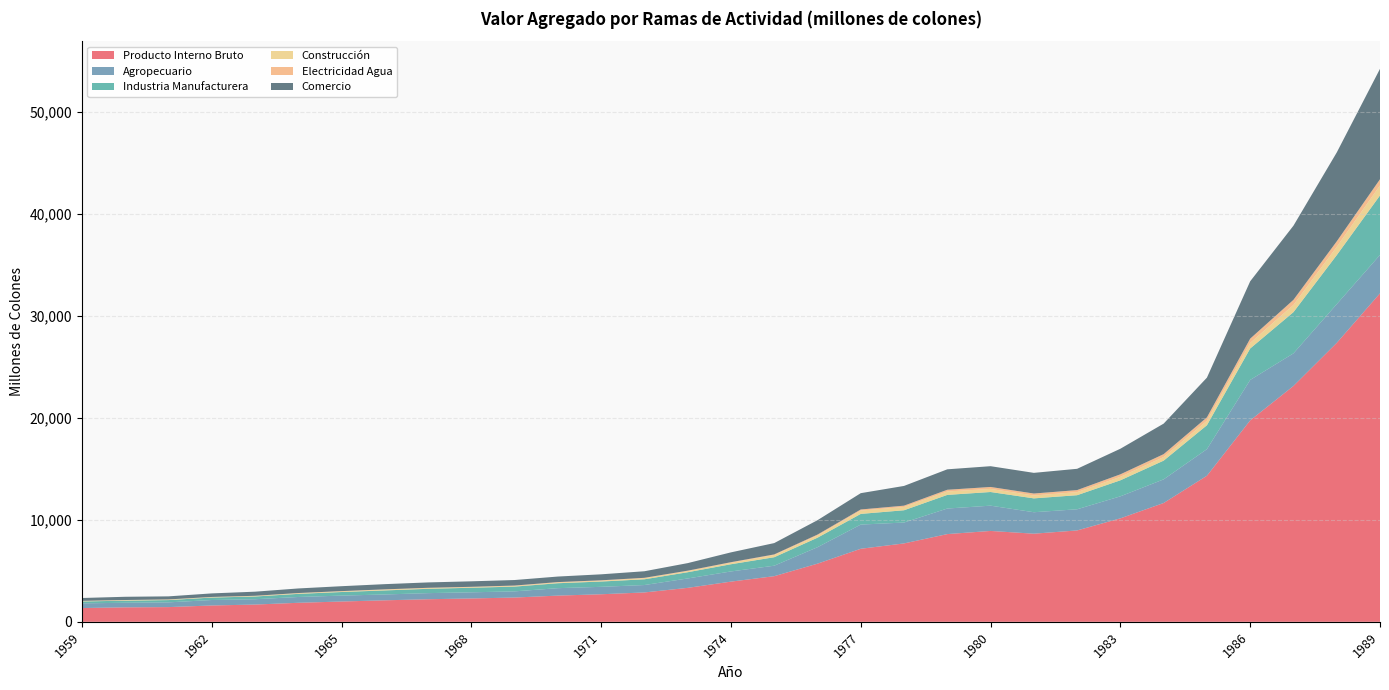

Reading left to right, extract all data points from this chart.

Producto Interno Bruto: 1959=1350.3	1960=1420.0	1961=1444.1	1962=1602.6	1963=1693.6	1964=1866.7	1965=1992.2	1966=2109.7	1967=2215.7	1968=2291.9	1969=2381.8	1970=2571.4	1971=2703.9	1972=2881.9	1973=3331.6	1974=3943.6	1975=4477.7	1976=5705.9	1977=7167.1	1978=7692.2	1979=8607.2	1980=8916.6	1981=8646.5	1982=8966.2	1983=10151.8	1984=11657.2	1985=14330.8	1986=19762.9	1987=23140.6	1988=27365.8	1989=32230.0
Agropecuario: 1959=461.6	1960=449.3	1961=465.6	1962=537.0	1963=522.8	1964=569.7	1965=579.6	1966=573.9	1967=599.9	1968=602.7	1969=607.1	1970=731.2	1971=729.0	1972=728.1	1973=922.4	1974=999.0	1975=1028.2	1976=1614.4	1977=2374.1	1978=2048.9	1979=2508.2	1980=2480.2	1981=2106.0	1982=2075.4	1983=2160.5	1984=2319.8	1985=2610.6	1986=3968.9	1987=3198.4	1988=3800.8	1989=3767.0
Industria Manufacturera: 1959=185.5	1960=206.8	1961=223.4	1962=241.4	1963=267.7	1964=306.1	1965=352.2	1966=396.6	1967=422.3	1968=448.0	1969=466.2	1970=484.7	1971=519.2	1972=562.6	1973=610.5	1974=706.6	1975=831.3	1976=932.6	1977=1046.6	1978=1204.7	1979=1337.6	1980=1339.4	1981=1359.1	1982=1381.8	1983=1572.1	1984=1837.1	1985=2345.7	1986=3085.7	1987=4044.8	1988=4808.5	1989=5836.3
Construcción: 1959=44.2	1960=47.0	1961=47.2	1962=39.7	1963=48.2	1964=57.0	1965=62.0	1966=74.7	1967=68.2	1968=56.8	1969=67.6	1970=72.4	1971=80.1	1972=102.1	1973=104.0	1974=146.4	1975=219.4	1976=216.3	1977=327.3	1978=319.8	1979=336.8	1980=305.9	1981=284.2	1982=300.6	1983=343.4	1984=355.3	1985=437.0	1986=547.1	1987=710.4	1988=814.5	1989=984.3
Electricidad Agua: 1959=14.8	1960=16.3	1961=17.8	1962=18.4	1963=21.4	1964=24.2	1965=26.4	1966=29.9	1967=31.5	1968=35.1	1969=36.0	1970=38.8	1971=40.3	1972=43.1	1973=48.5	1974=54.3	1975=56.6	1976=89.5	1977=106.5	1978=131.5	1979=167.2	1980=189.1	1981=191.6	1982=199.7	1983=243.9	1984=281.2	1985=335.3	1986=418.1	1987=497.2	1988=535.3	1989=605.5
Comercio: 1959=280.7	1960=317.6	1961=299.2	1962=349.2	1963=402.3	1964=449.7	1965=482.3	1966=511.3	1967=528.0	1968=539.8	1969=541.7	1970=543.6	1971=587.1	1972=643.8	1973=742.0	1974=964.6	1975=1112.1	1976=1411.7	1977=1600.9	1978=1935.6	1979=2005.5	1980=2037.7	1981=2027.6	1982=2088.8	1983=2509.5	1984=2994.8	1985=3897.8	1986=5626.5	1987=7275.3	1988=8721.3	1989=10831.5